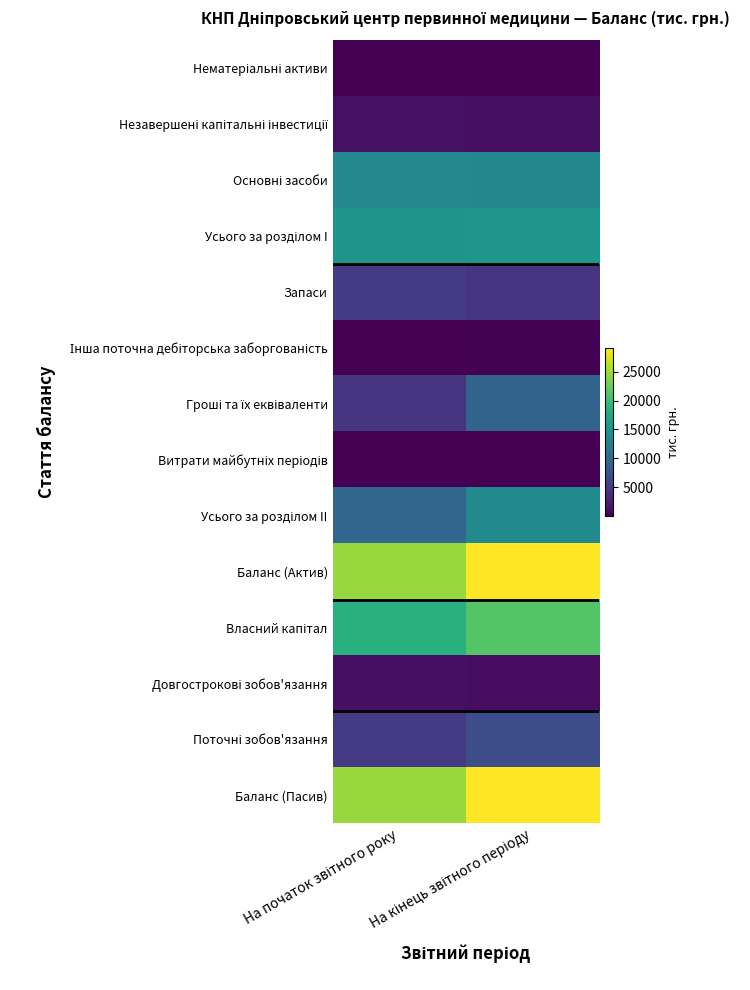

What is the spread (max minus min) of values at На початок звітного року?

24645.5